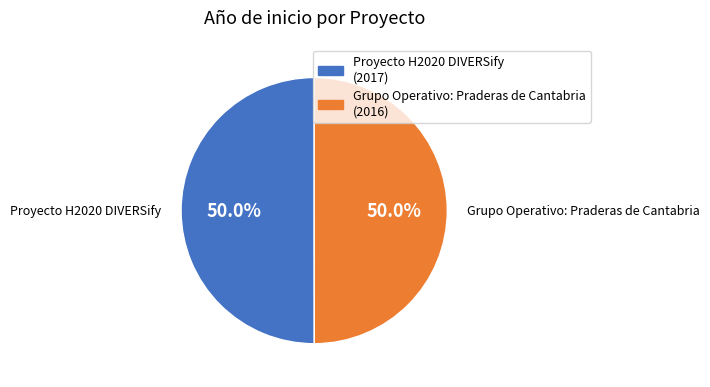

What portion of the pie excludes Proyecto H2020 DIVERSify?

50.0%